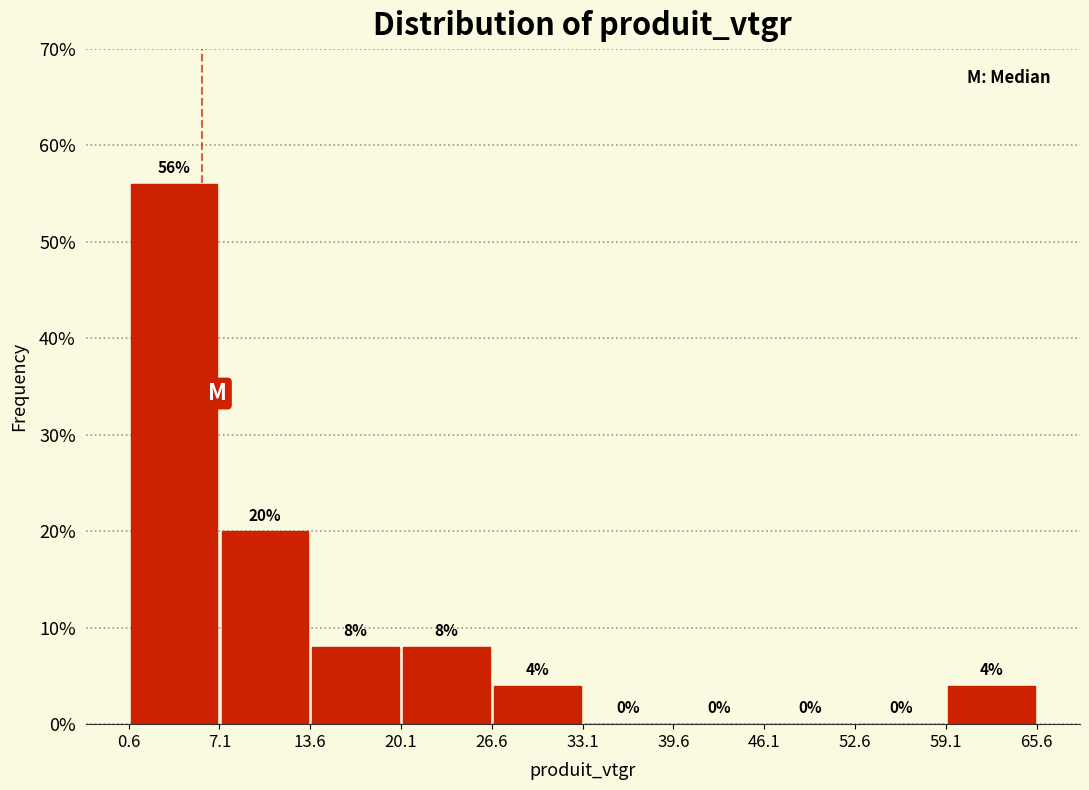

Over which range of the x-axis is the bar tallest?

1 to 7